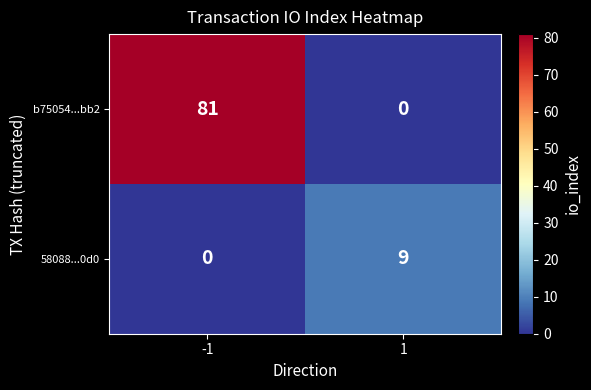

What is the sum of the 58088...0d0 values at 1 and -1?

9